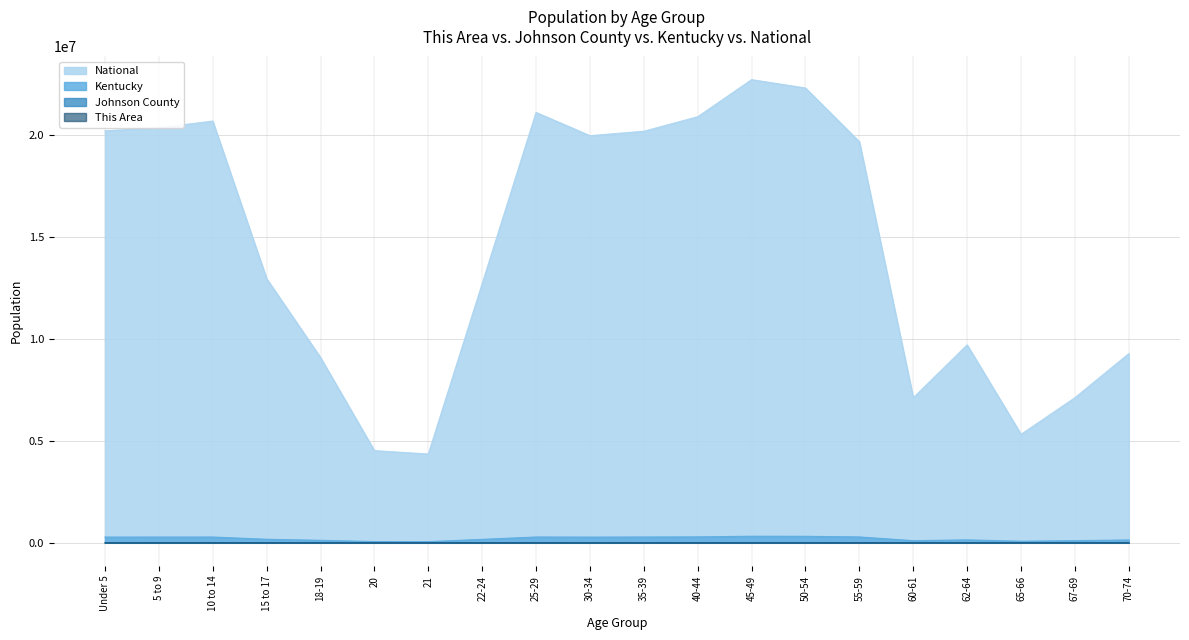

What is the sum of all This Area values?

3186